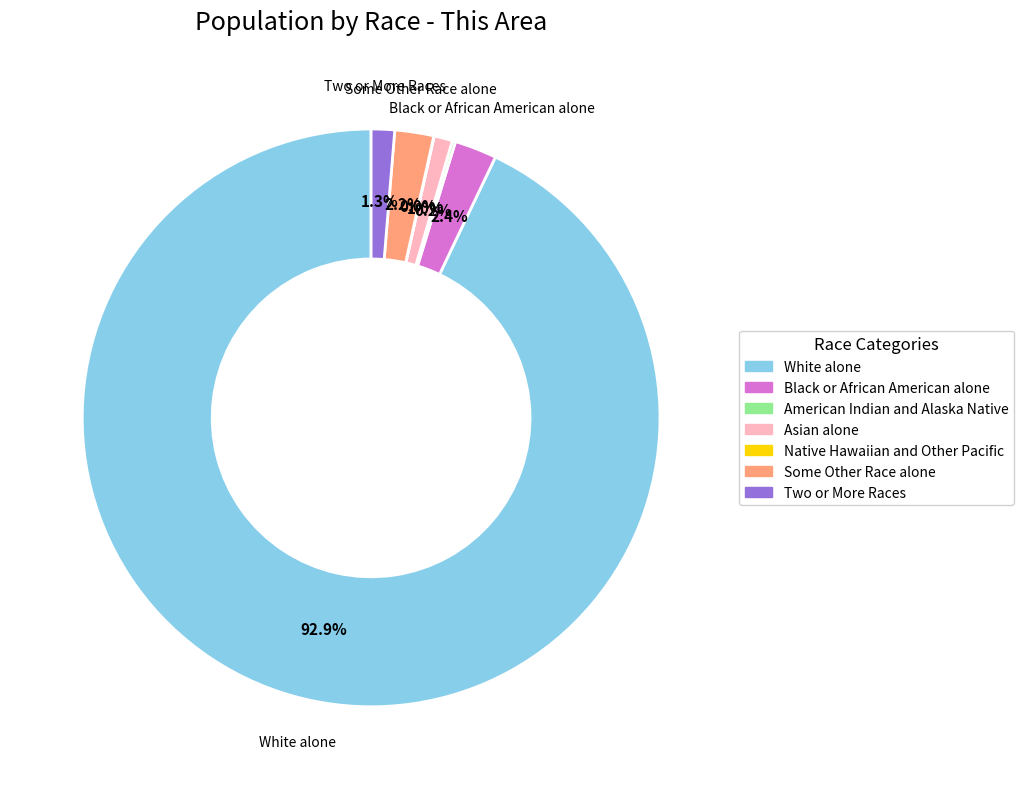

Which category has the biggest portion of the pie?

White alone